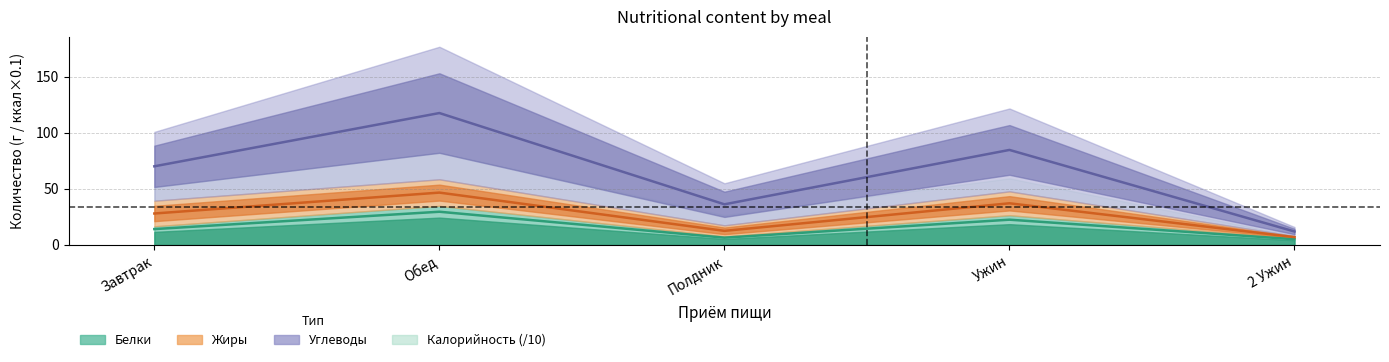

True or false: Белки has more than 0 points higher than both neighbors.

True